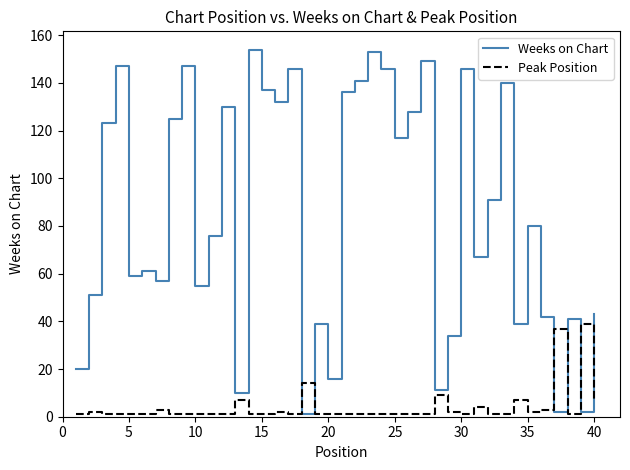

How many values in the Weeks on Chart series are below 80?

20